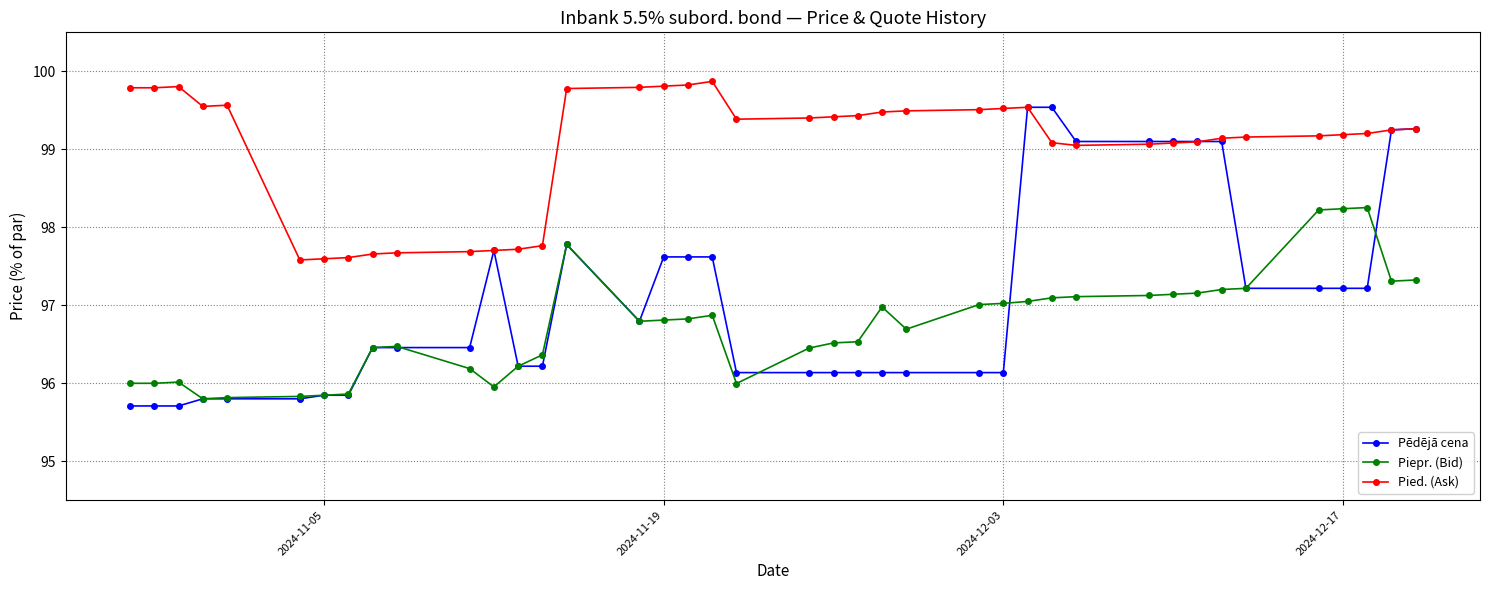

True or false: Piepr. (Bid) and Pied. (Ask) intersect in this chart.

False